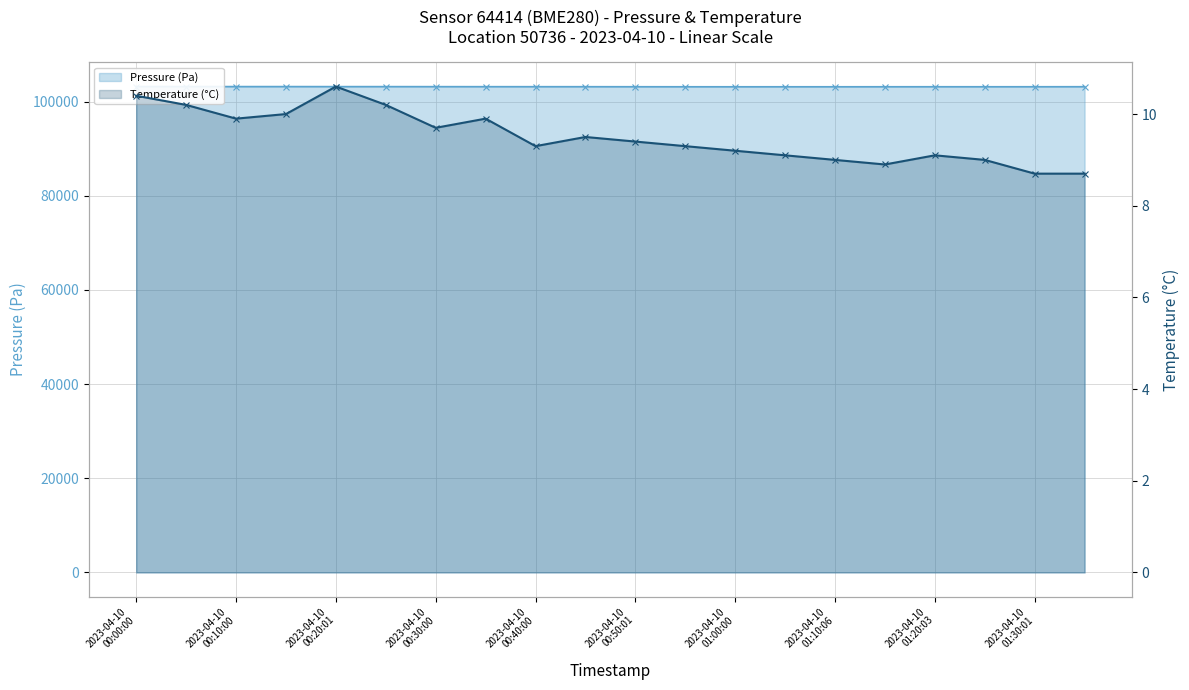

At 12, list the series in order from largest to smallest.

Pressure (Pa), Temperature (°C)